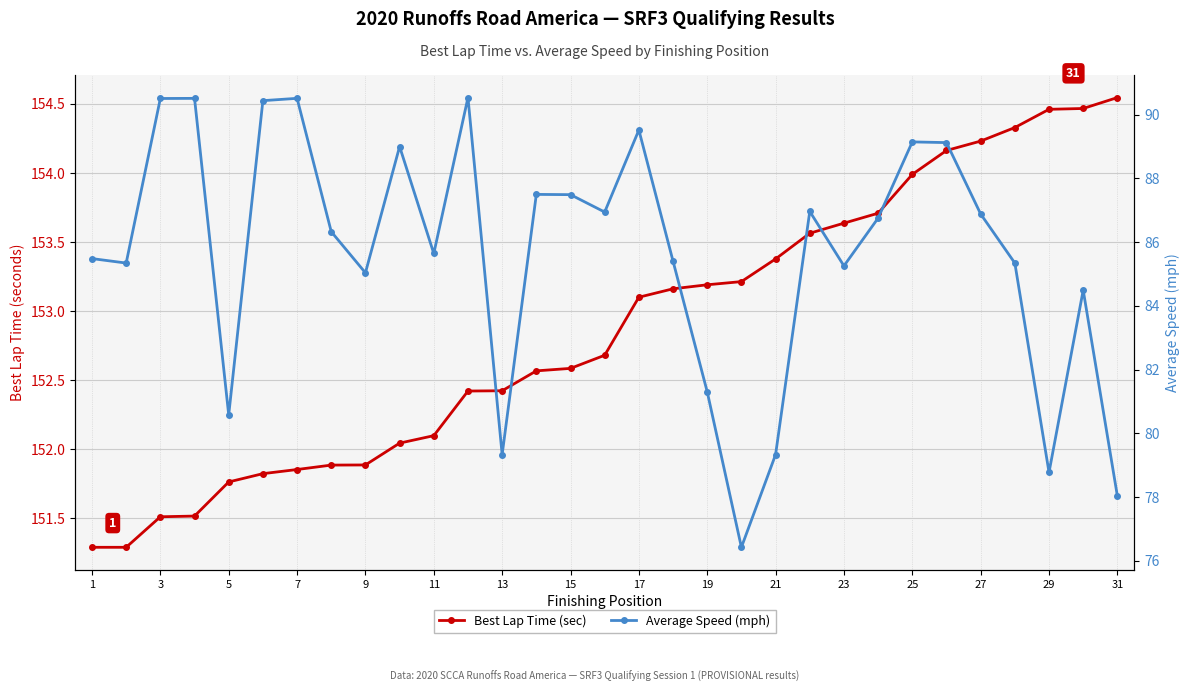

Is the value of Average Speed (mph) at 19 greater than the value of Best Lap Time (sec) at 5?

No